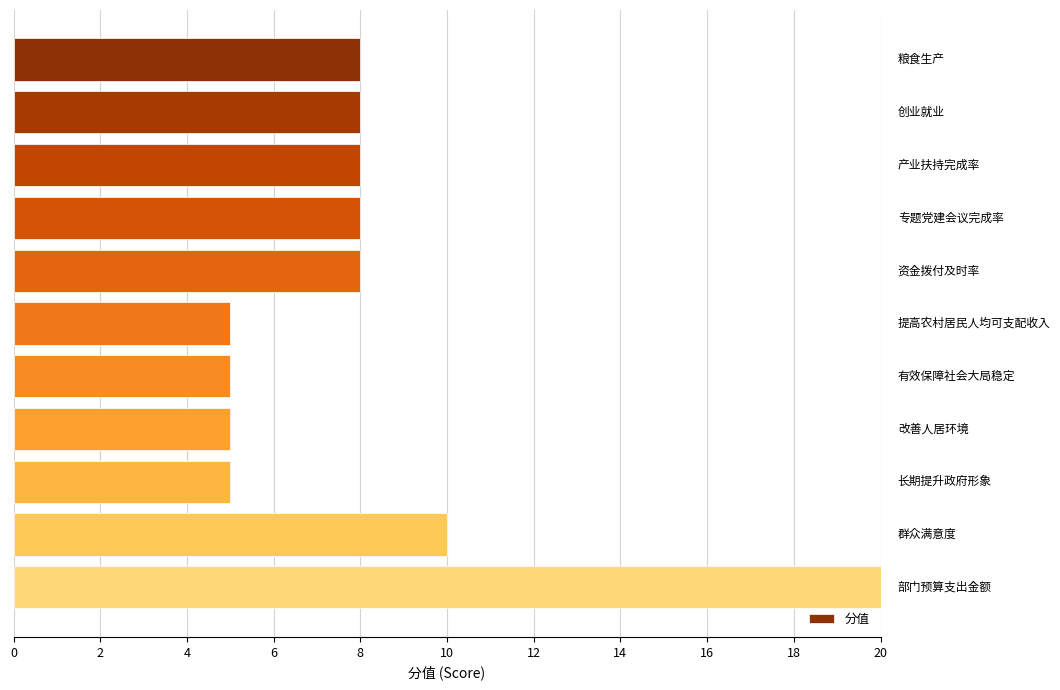

Reading top to bottom, list all the values displayed in this chart.

8	8	8	8	8	5	5	5	5	10	20